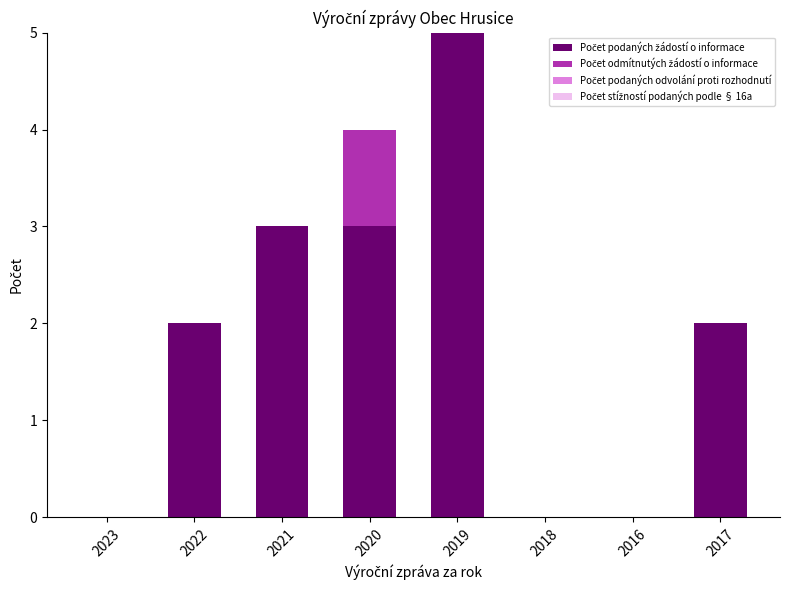

At which category is the sum across all series the highest?

2019